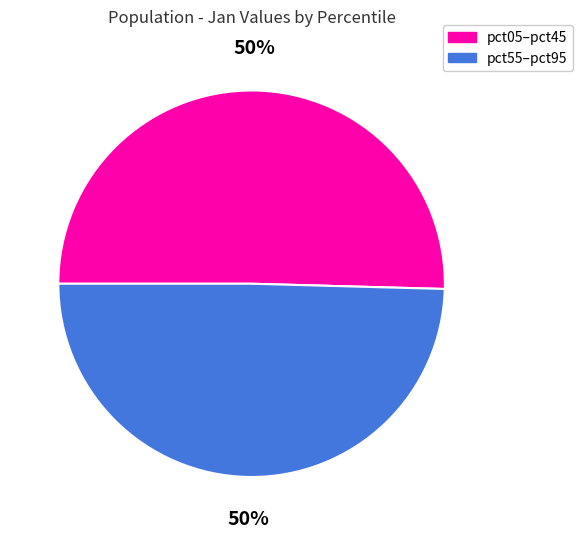

Is the sum of pct05–pct45 and pct55–pct95 greater than half?

Yes